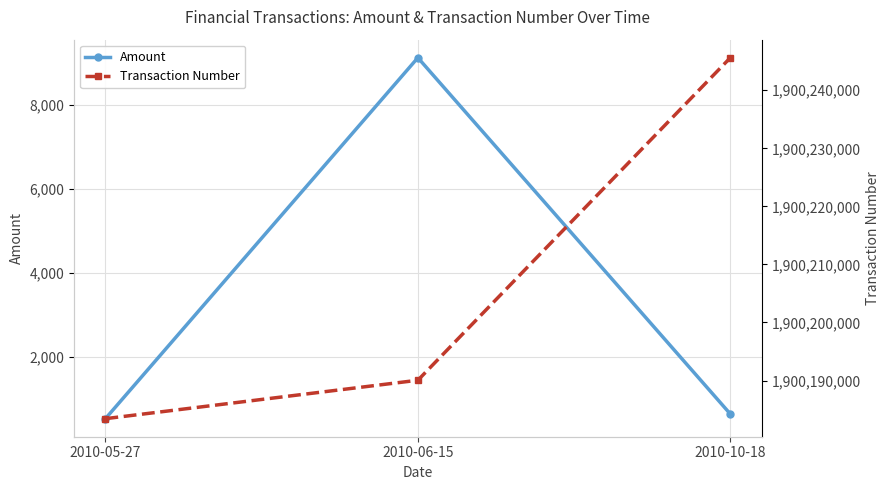

Reading right to left, list all the values displayed in this chart.

Amount: 2010-10-18=630.0	2010-06-15=9131.3	2010-05-27=519.0
Transaction Number: 2010-10-18=1900245606.0	2010-06-15=1900190054.0	2010-05-27=1900183434.0